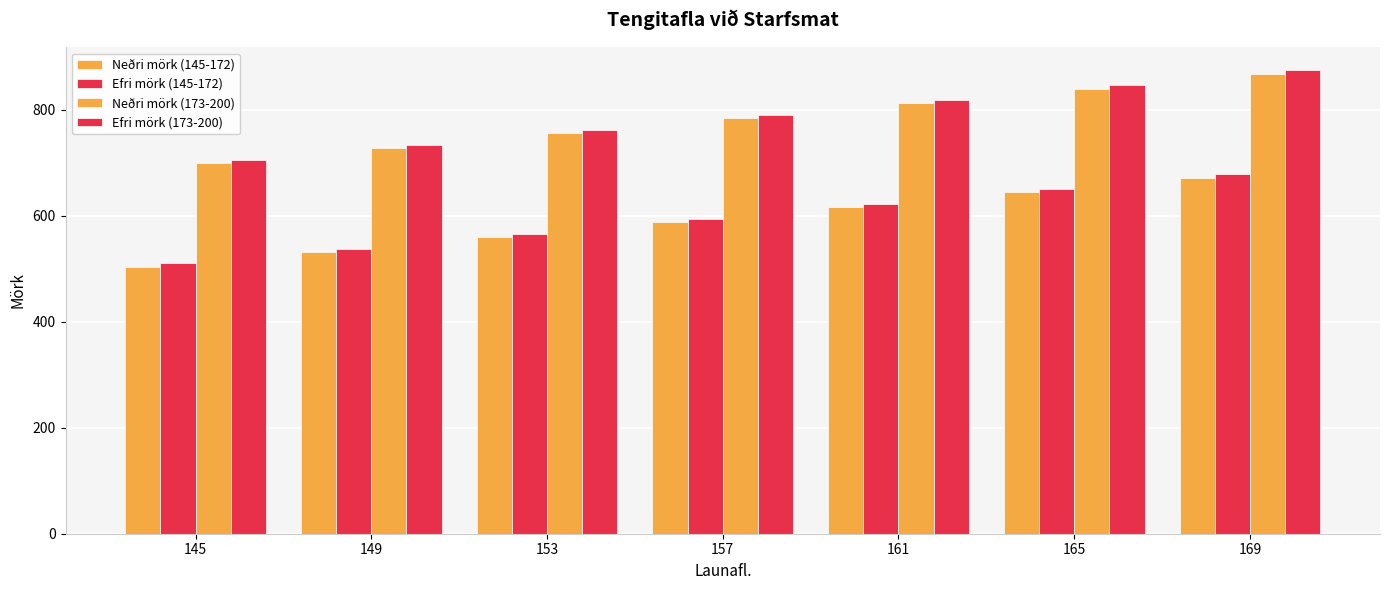

What is the smallest value displayed?

504